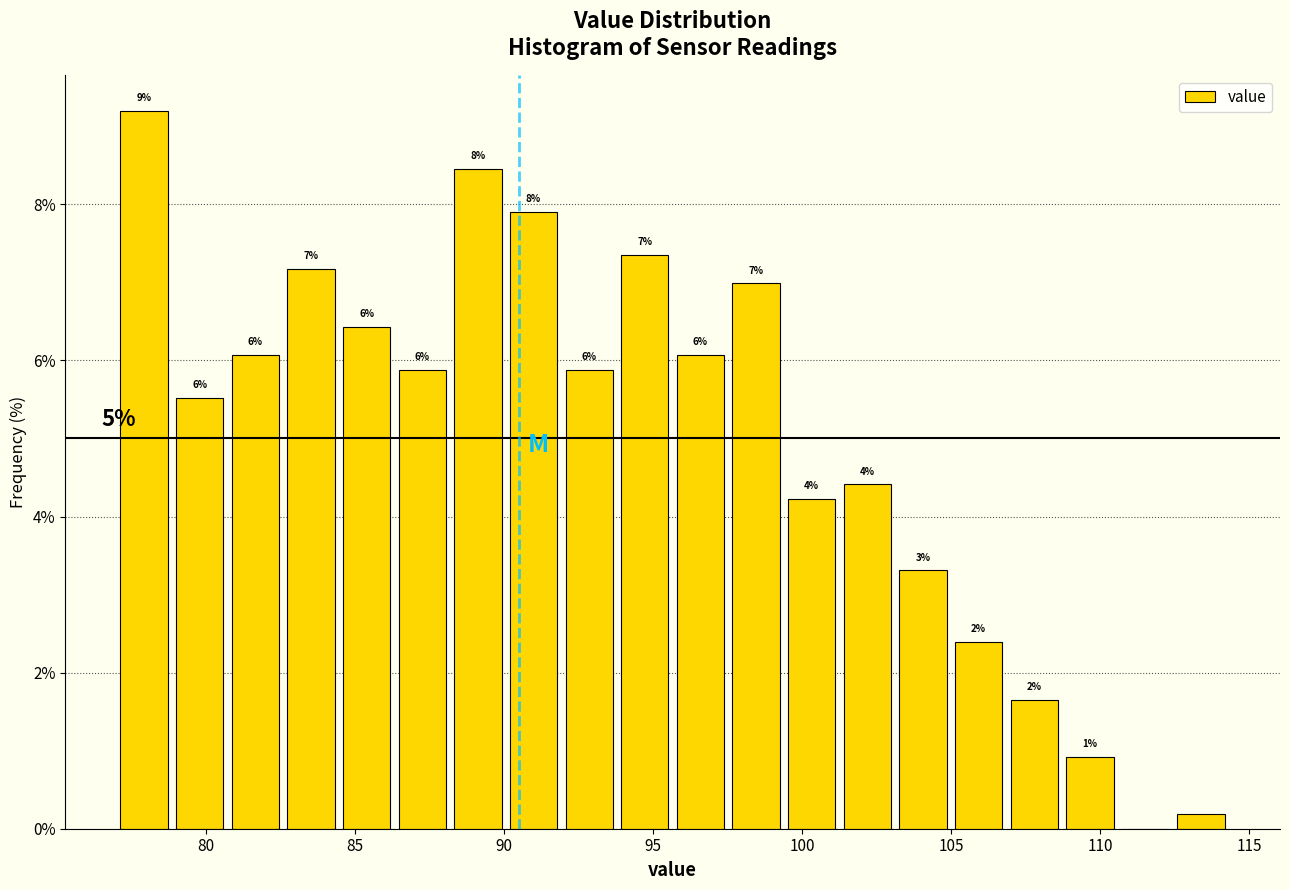

Read against the x-axis, roughly where is the centre of the tallest bar?

78.0